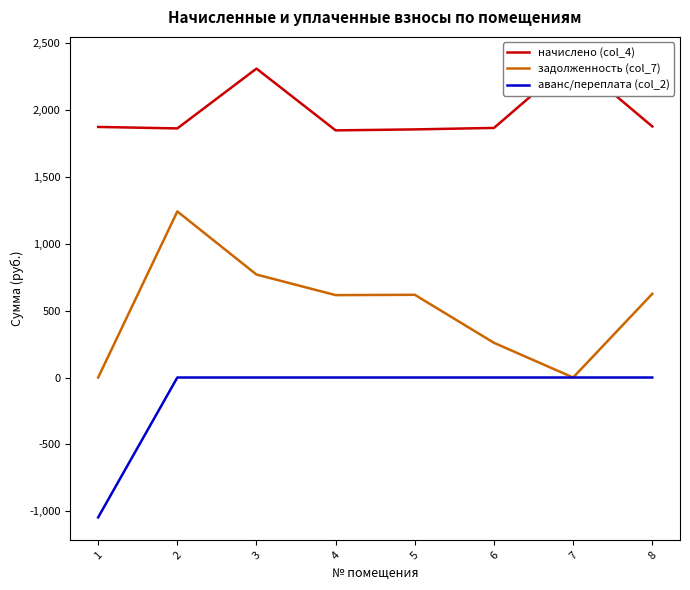

At which label does задолженность (col_7) first exceed 618?

2